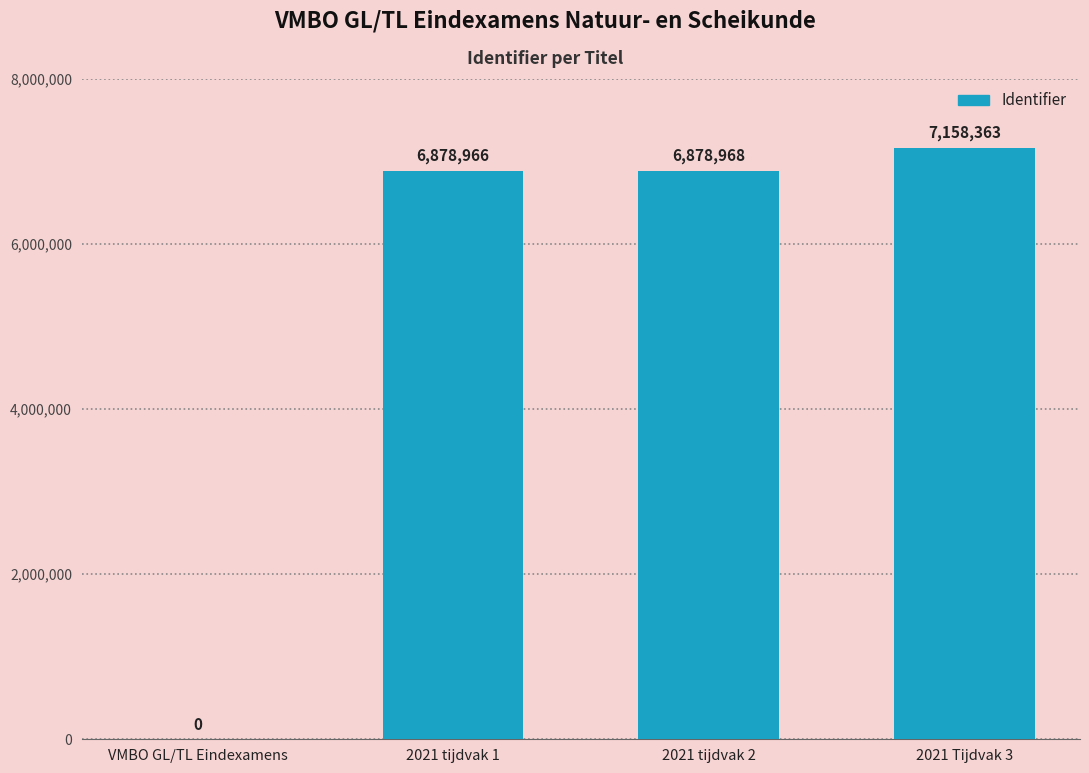

True or false: the data shows 7158363 at 2021 Tijdvak 3.

True